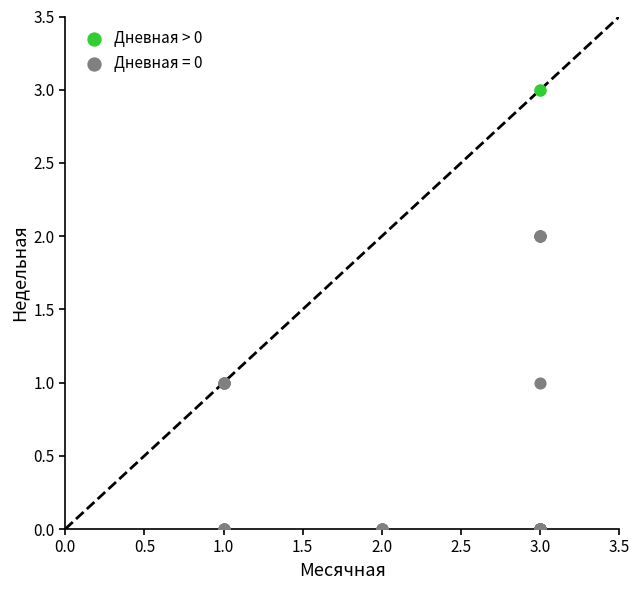

Which series reaches the maximum Y coordinate?

Дневная > 0